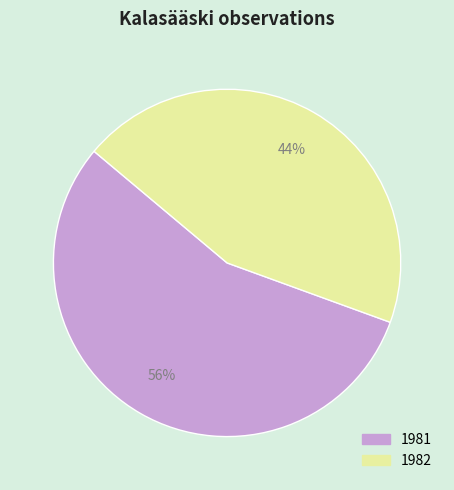

Is the sum of 1982 and 1981 greater than half?

Yes